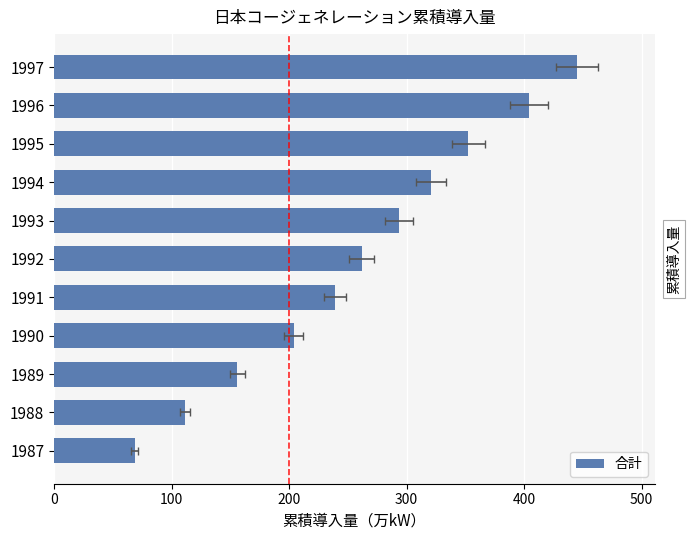

How many bars are there in total?

11